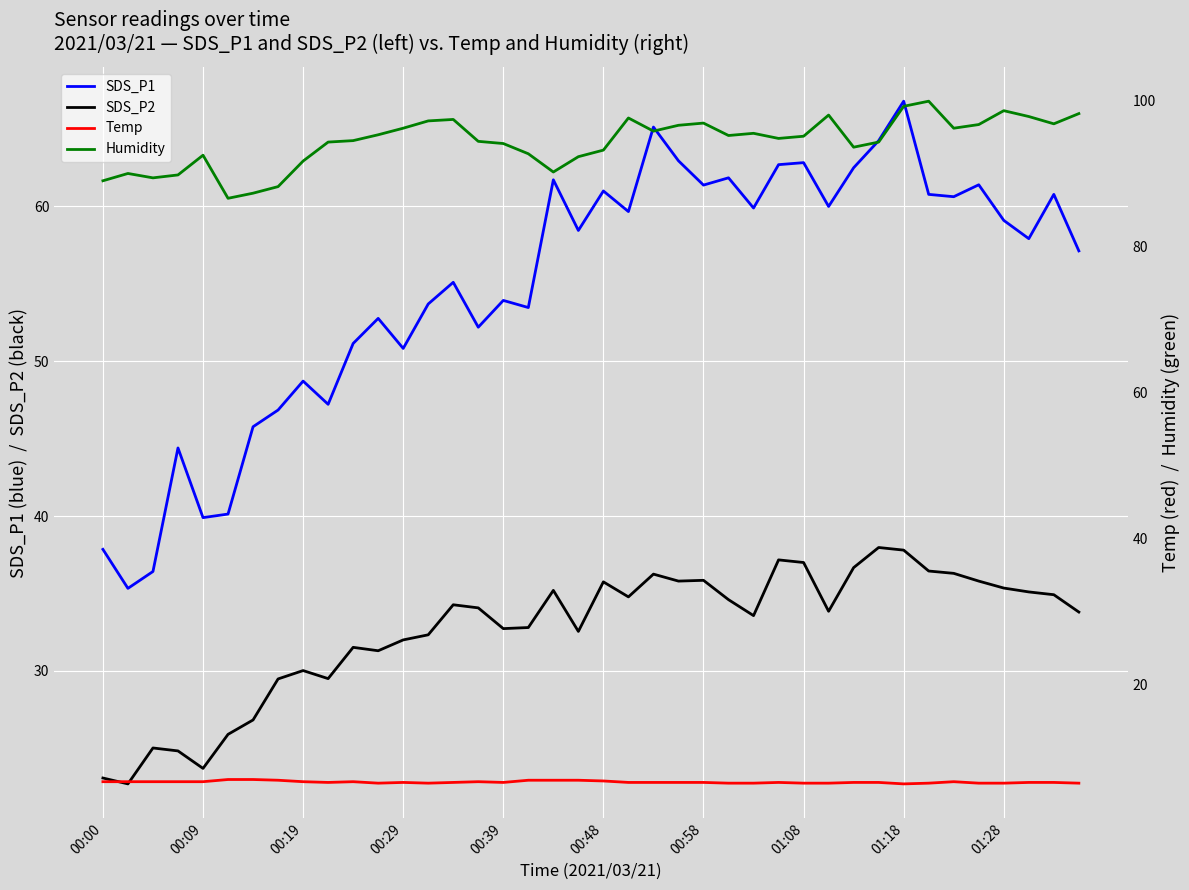

How many values in the SDS_P2 series exceed 34?

20